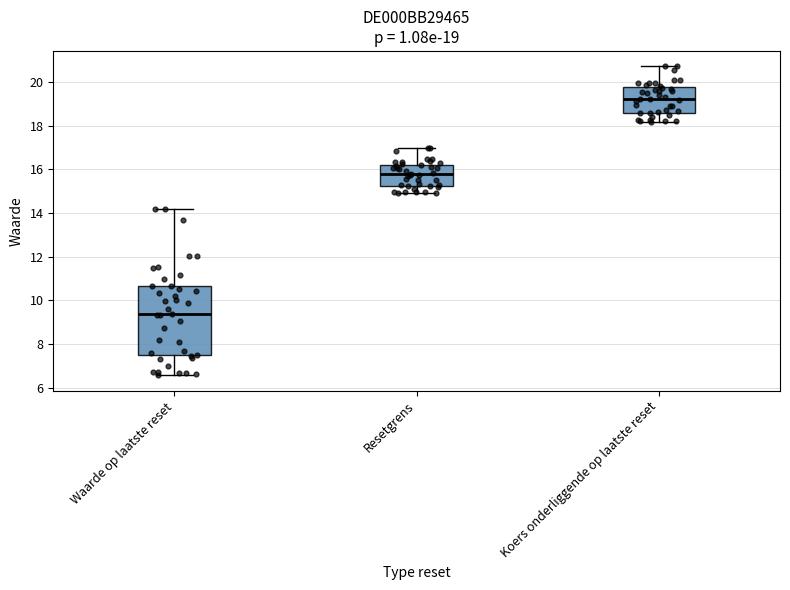

Which box's median line is the highest?

Koers onderliggende op laatste reset